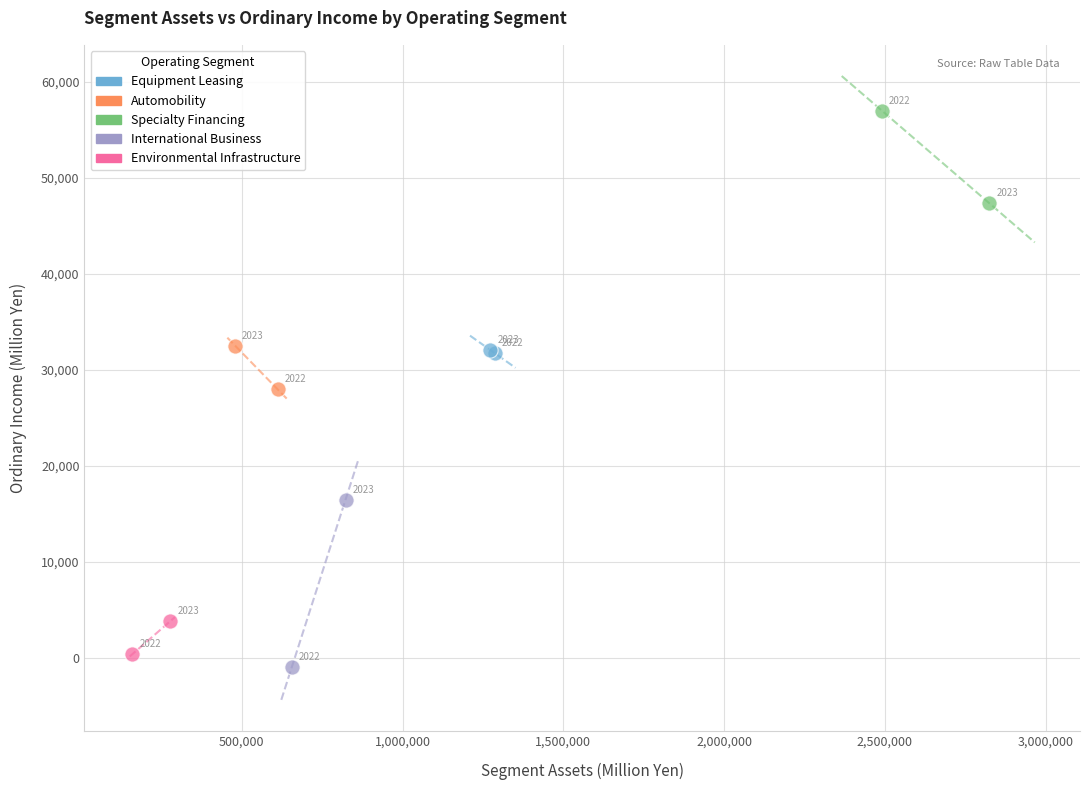

Which series reaches the minimum Y coordinate?

International Business